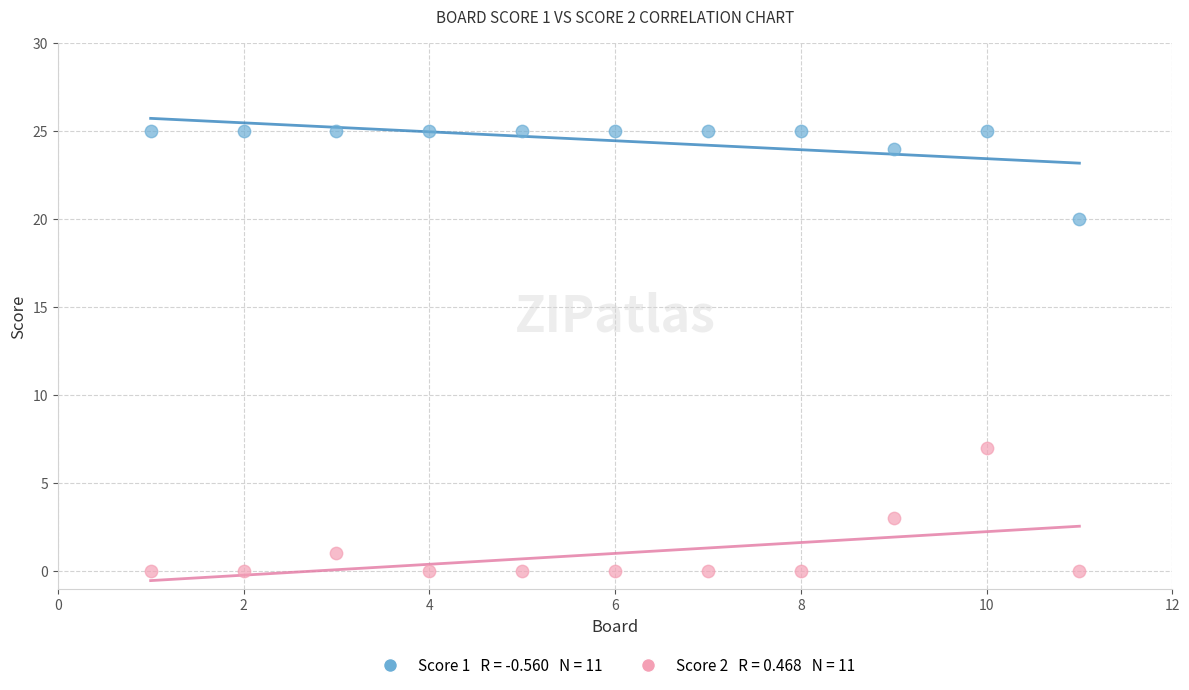

Across all data points, what is the range of X values (max minus min)?

10